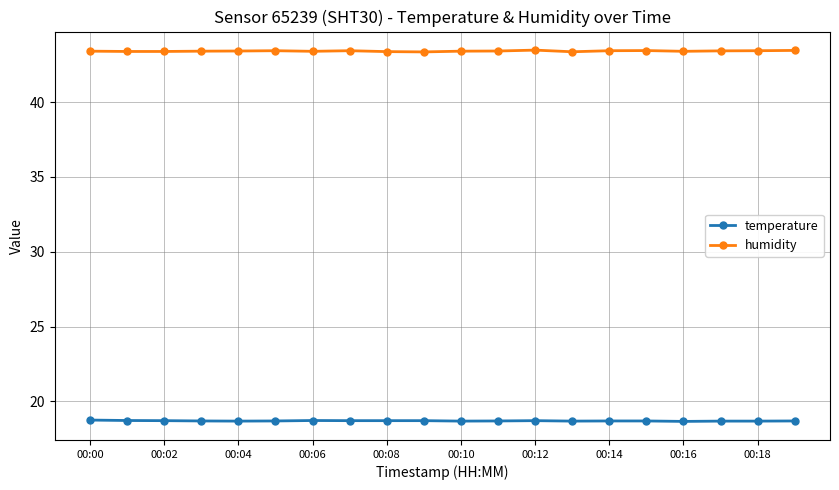

True or false: humidity and temperature intersect in this chart.

False